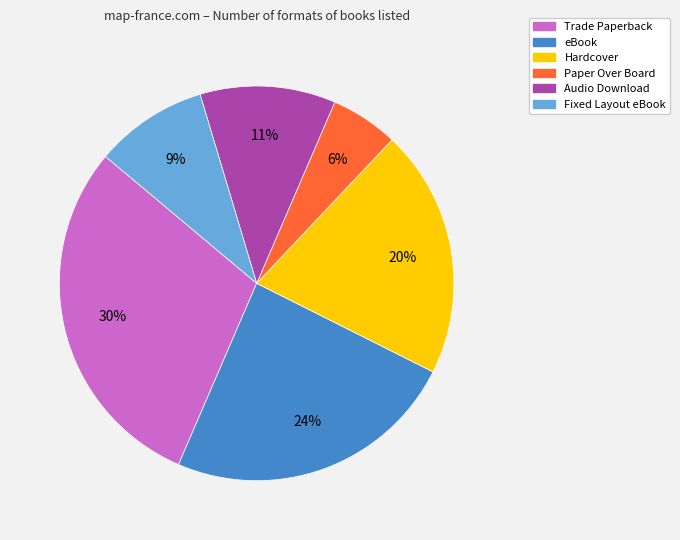

The Fixed Layout eBook slice represents 1% of the pie. True or false?

False